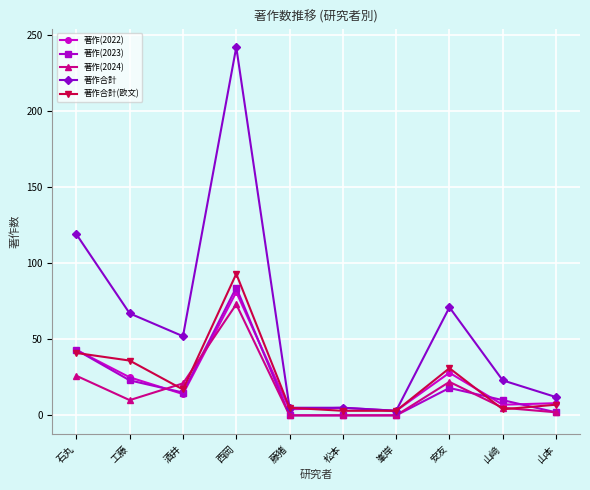

Is it true that 著作(2024) equals 0 at 藤猪?

True